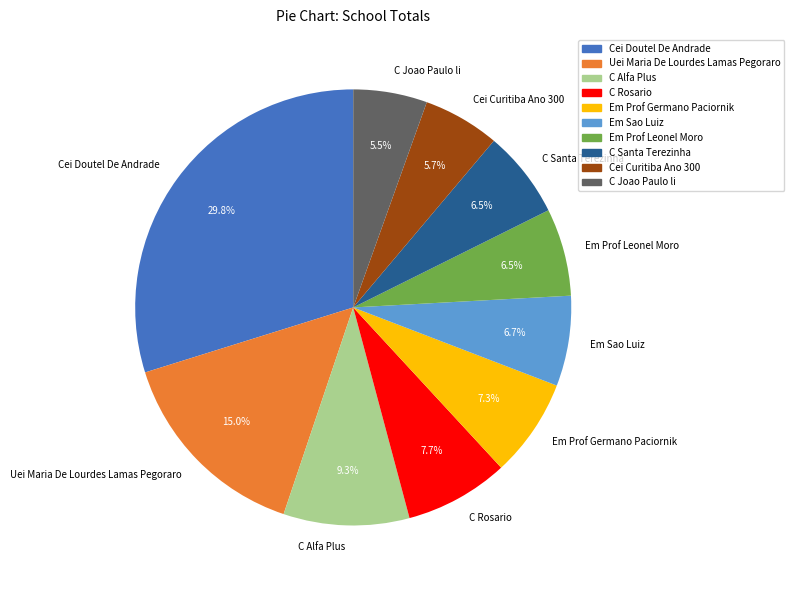

To the nearest percent, what percentage of the pie is Cei Doutel De Andrade?

30%